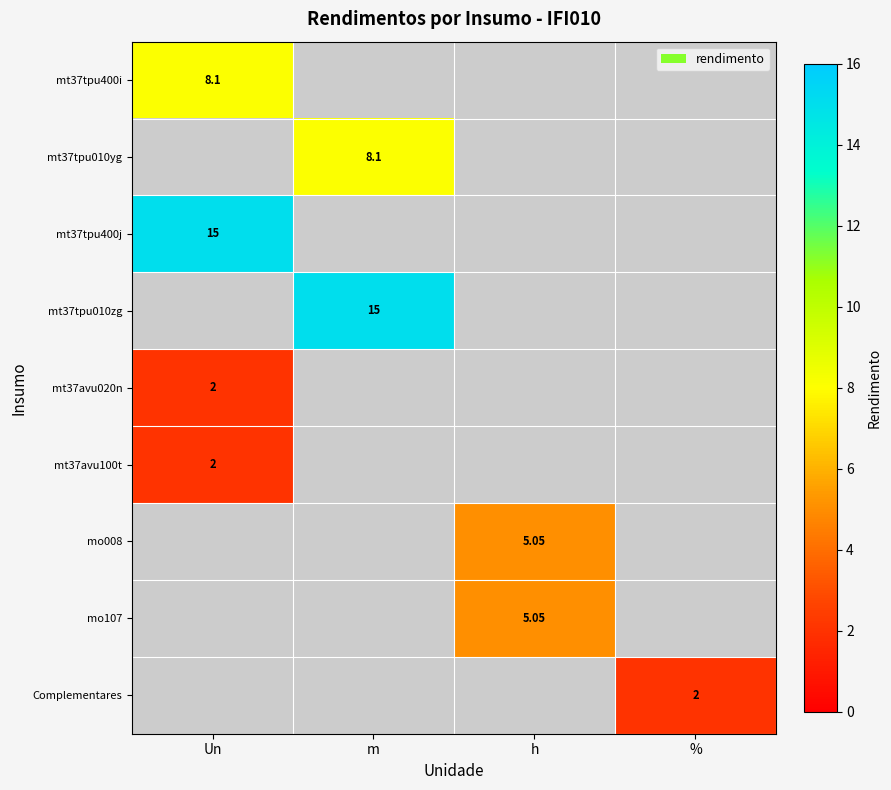

What is the highest value of the mt37tpu400i series?

8.1